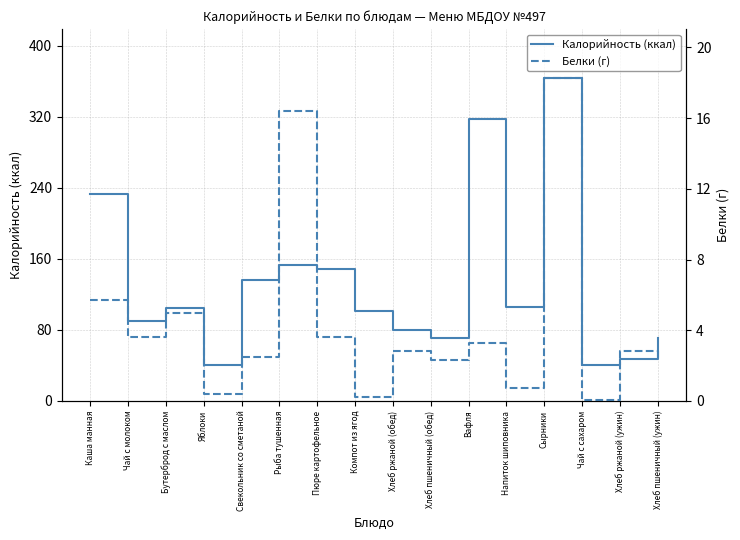

Where is Белки (г) nearest to the value 9?

Каша манная